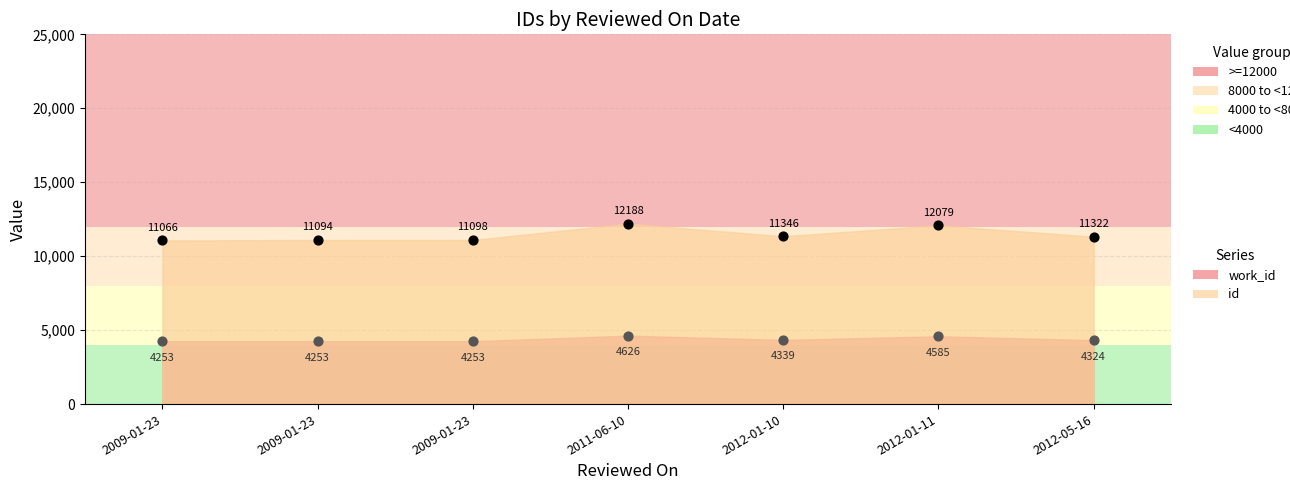

What are all the series names shown in the legend?

id, work_id